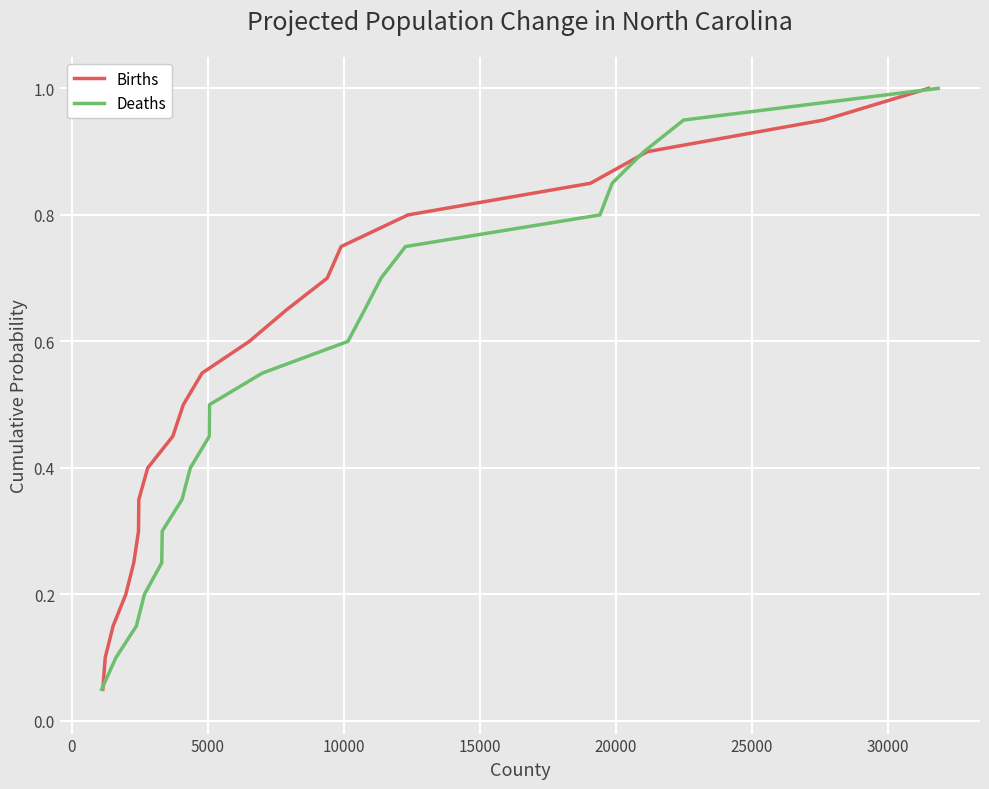

What is the average value of the Deaths series?

0.5